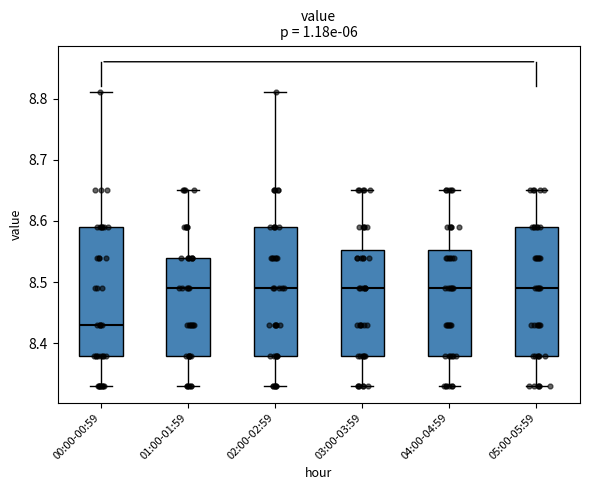

Reading left to right, read every box against the y-axis: the position of its median line, the range the box covers, and the ends of its whiskers. The values are not printed on the chart, so give them approximately, as read against the axis.

00:00-00:59: median 8.43, box 8.38 to 8.59, whiskers 8.33 to 8.81
01:00-01:59: median 8.49, box 8.38 to 8.54, whiskers 8.33 to 8.65
02:00-02:59: median 8.49, box 8.38 to 8.59, whiskers 8.33 to 8.81
03:00-03:59: median 8.49, box 8.38 to 8.55, whiskers 8.33 to 8.65
04:00-04:59: median 8.49, box 8.38 to 8.55, whiskers 8.33 to 8.65
05:00-05:59: median 8.49, box 8.38 to 8.59, whiskers 8.33 to 8.65